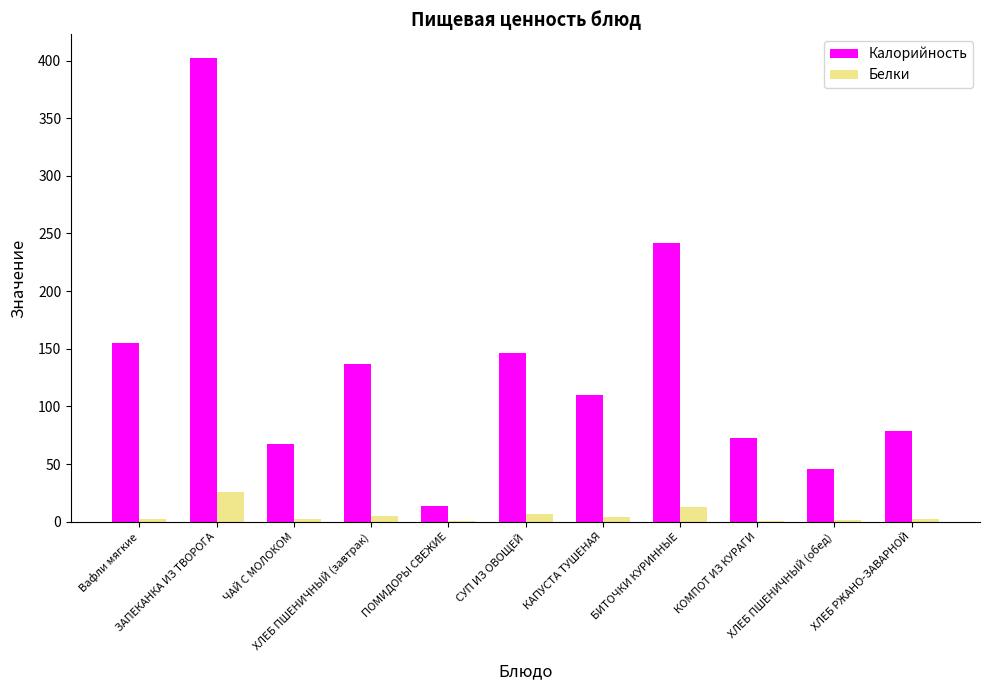

How many data points does each series have?

11